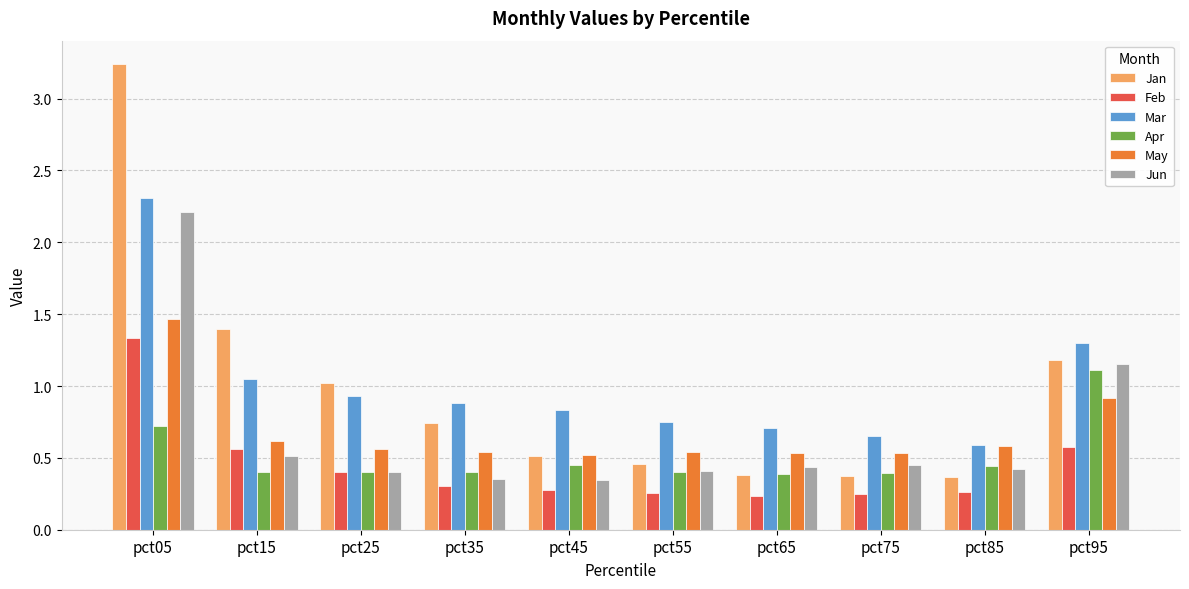

What is the total value across all series at pct75?

2.6